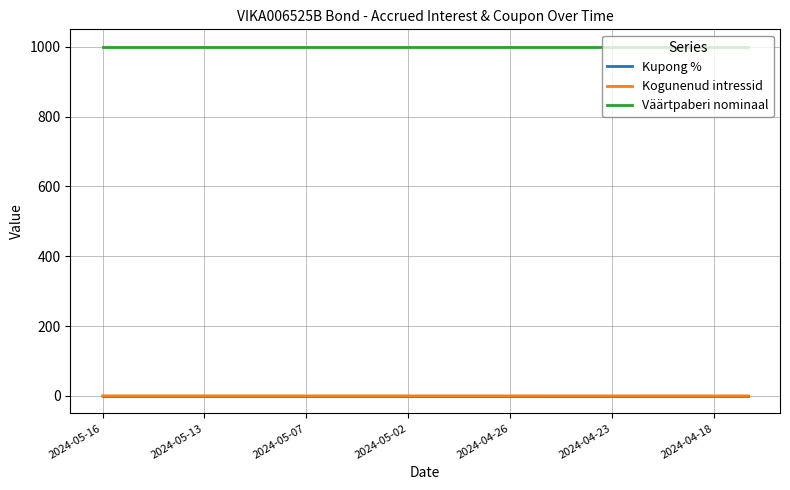

True or false: Väärtpaberi nominaal and Kupong % intersect in this chart.

False